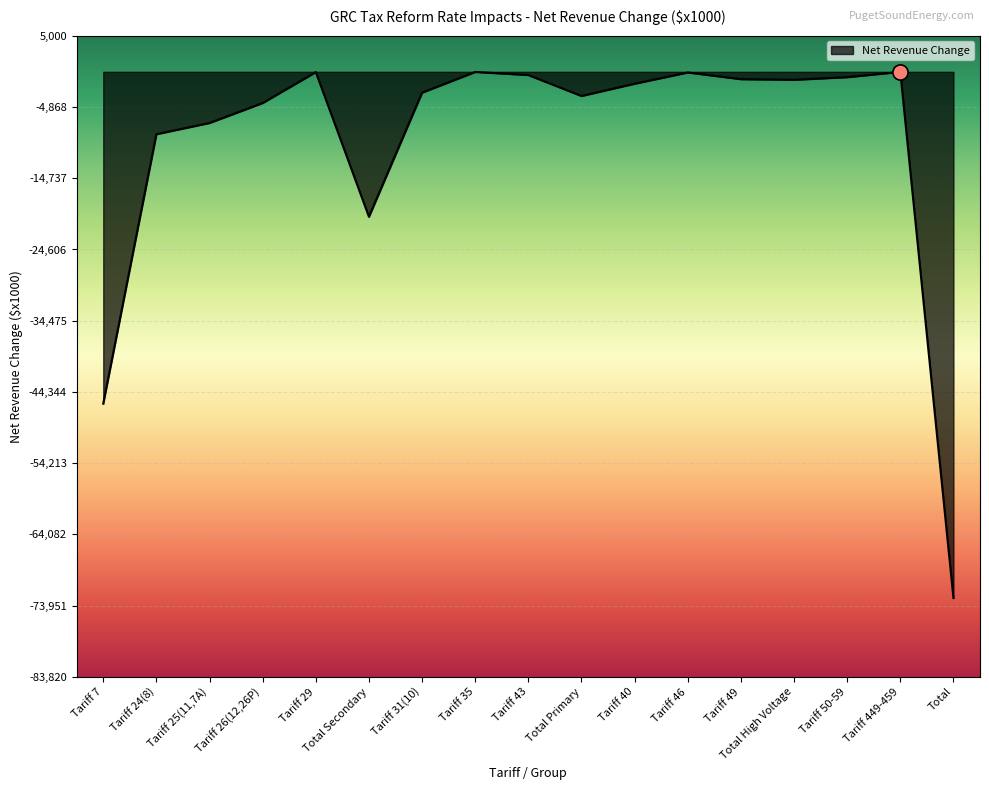

What is the change in value from Tariff 7 to Tariff 26(12,26P)?

+41642